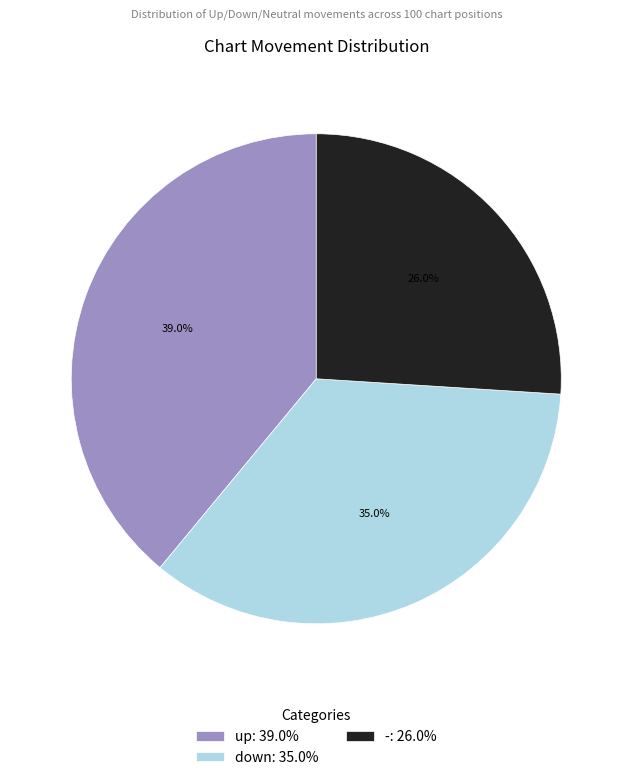

To the nearest percent, what portion does - represent?

26%